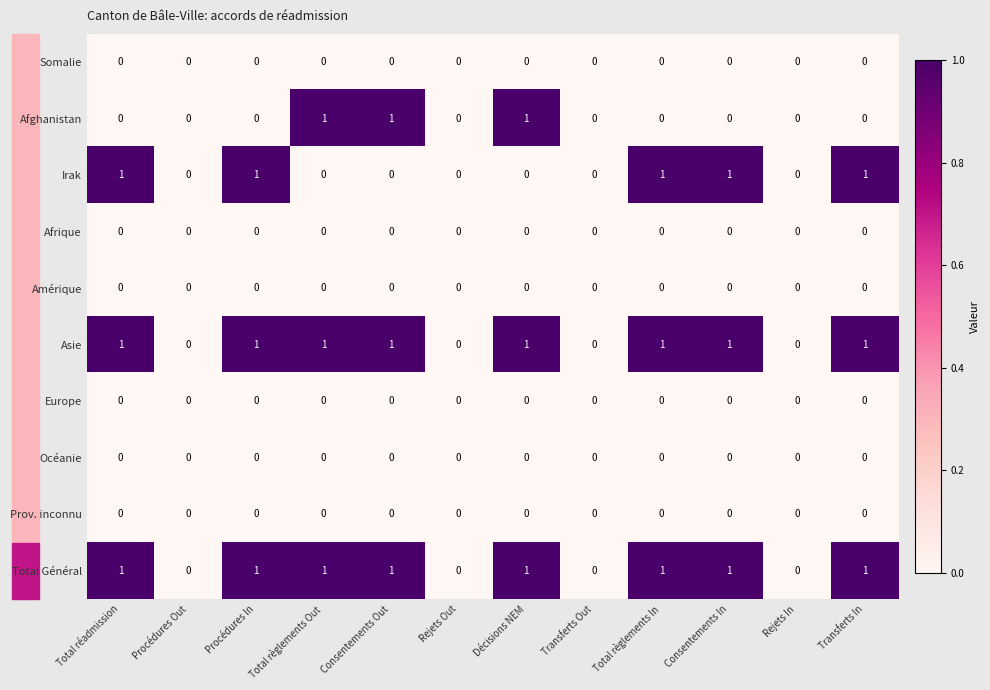

Is the value of Total Général at Consentements Out greater than the value of Prov. inconnu at Procédures Out?

Yes